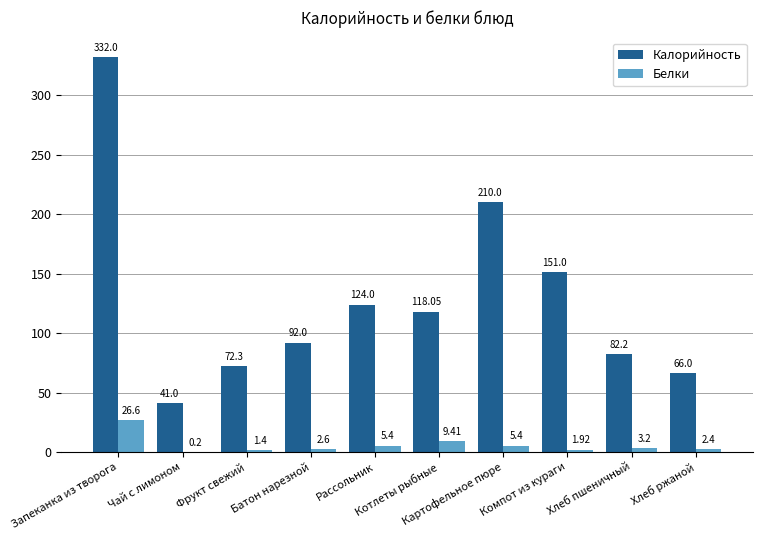

What is the sum of all Белки values?

58.5